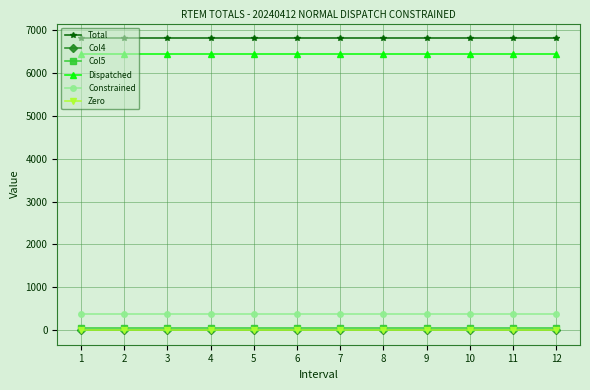

What are all the series names shown in the legend?

Total, Col4, Col5, Dispatched, Constrained, Zero